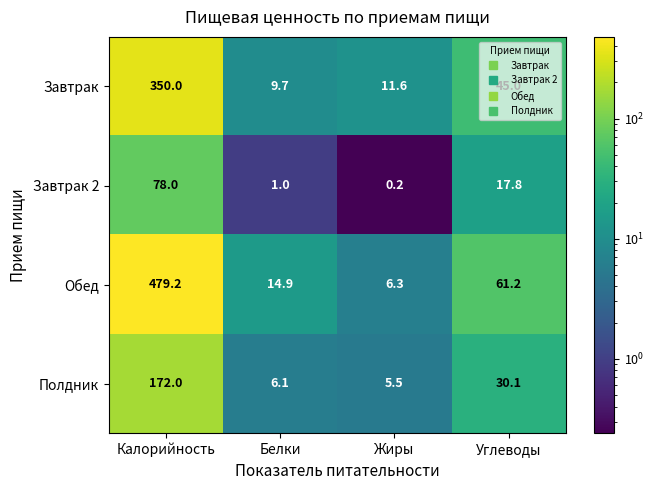

At how many categories does at least one series exceed 5?

4